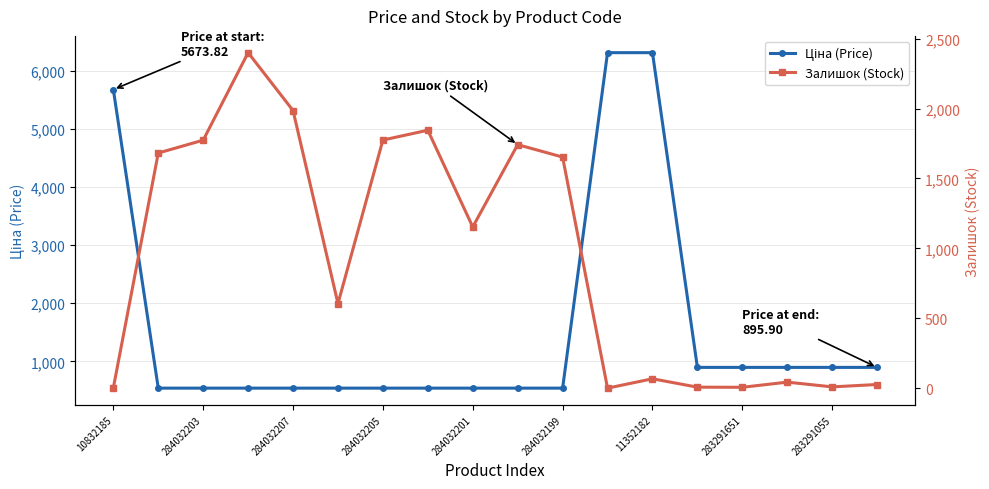

What is the difference between the maximum and minimum values in the Залишок (Stock) series?

2400.0